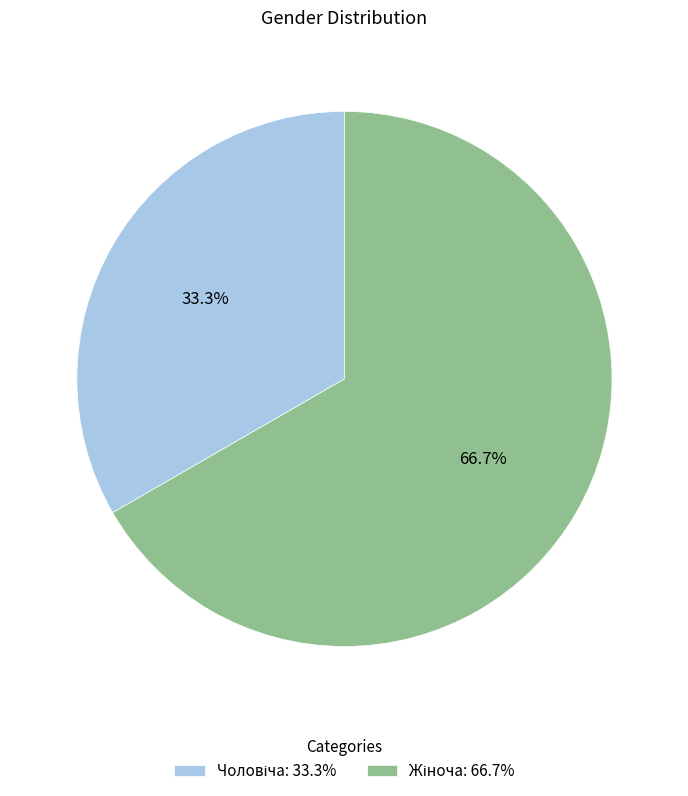

Is there any slice that represents more than half of the pie?

Yes